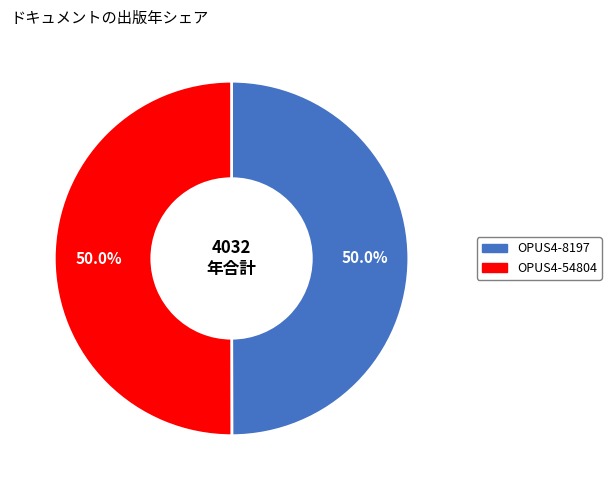

How many slices are in this pie chart?

2